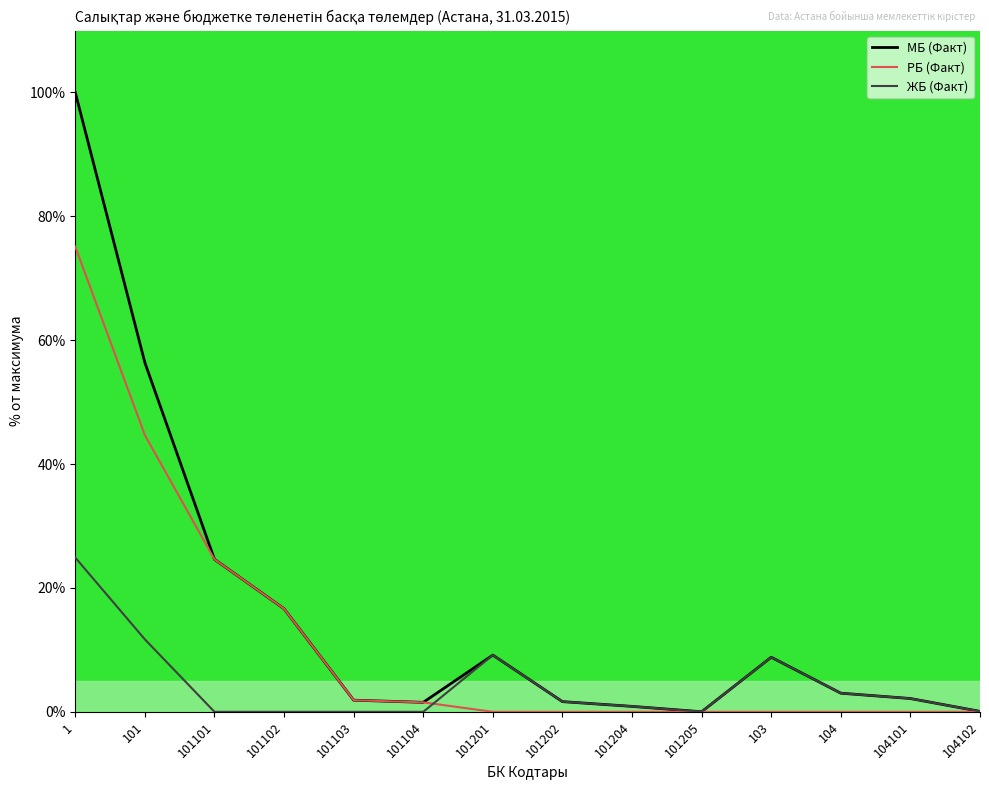

True or false: ЖБ (Факт) has a value of -13.6 at 101104.

False